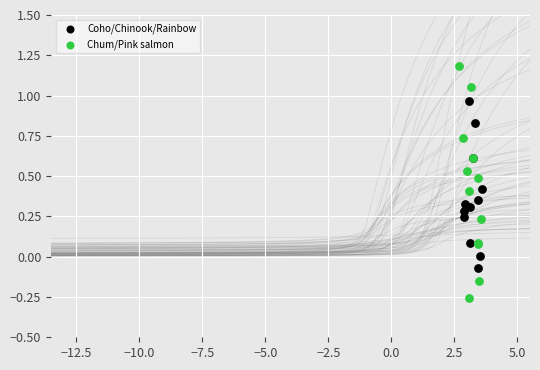

Which series has the largest Y range (max minus min)?

Chum/Pink salmon